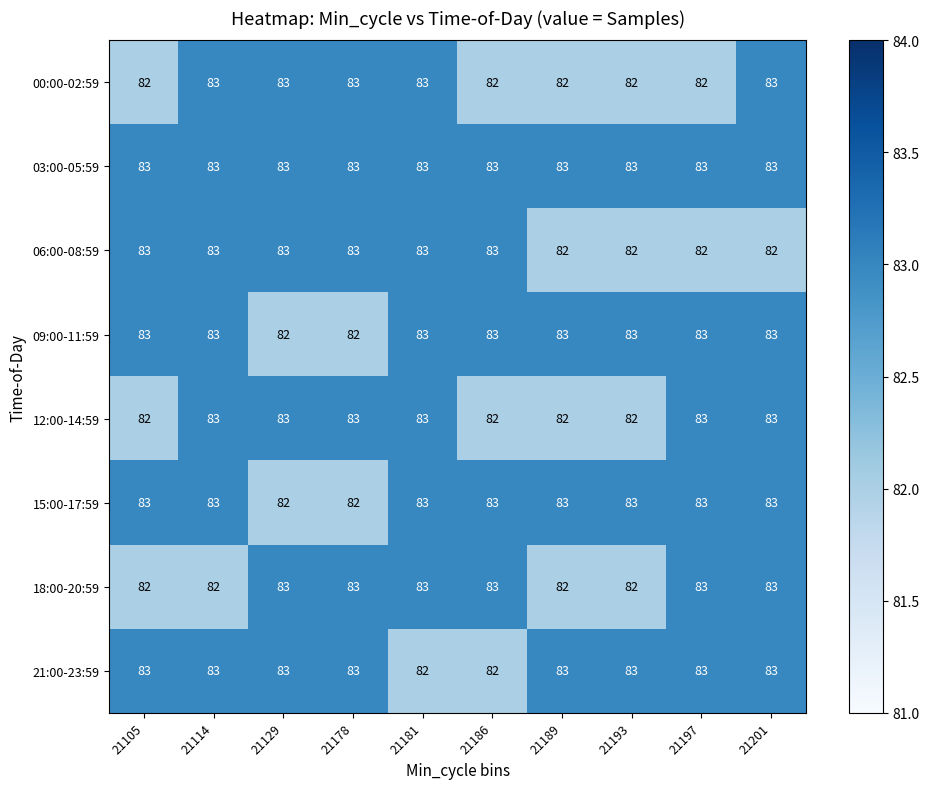

What is the sum of the 03:00-05:59 values at 21114 and 21186?

166